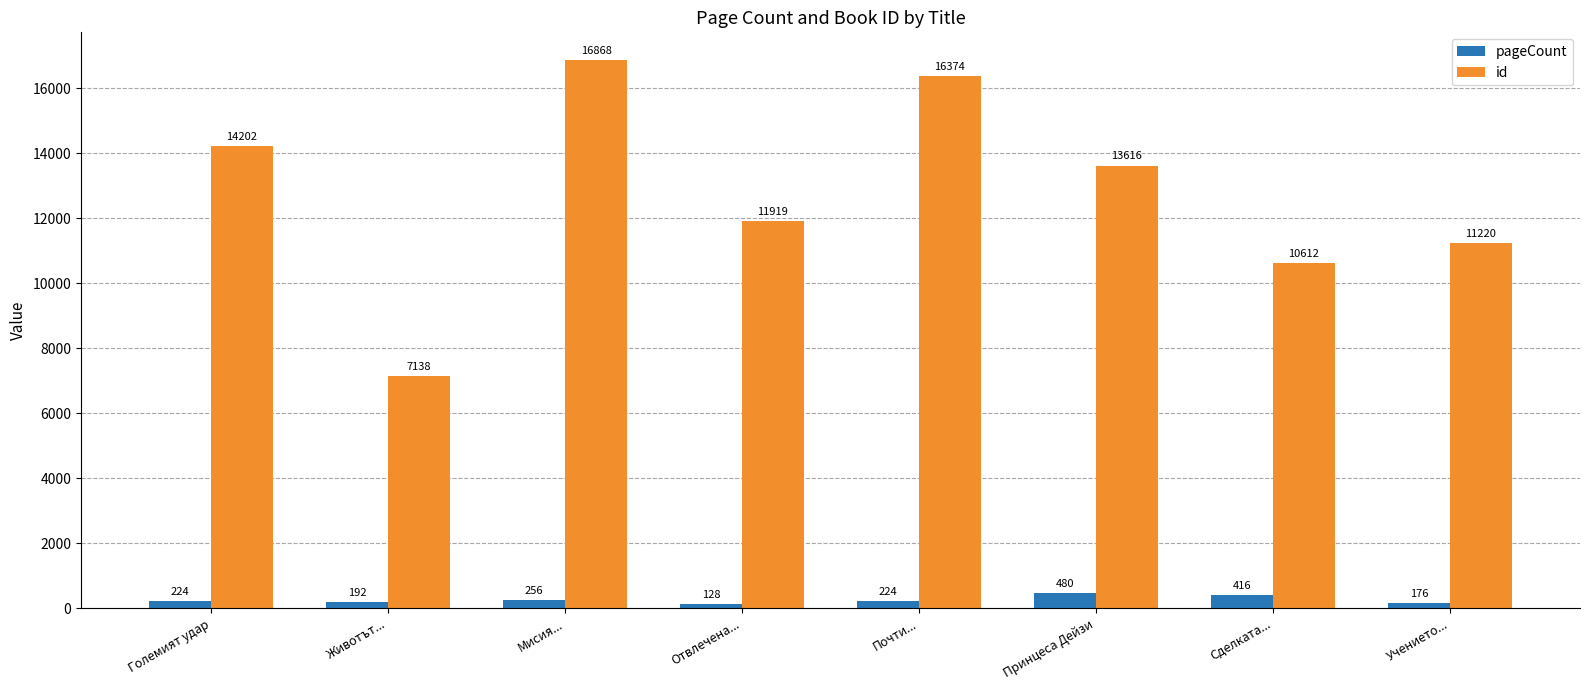

What is the difference between the pageCount values at Отвлечена... and Почти...?

96